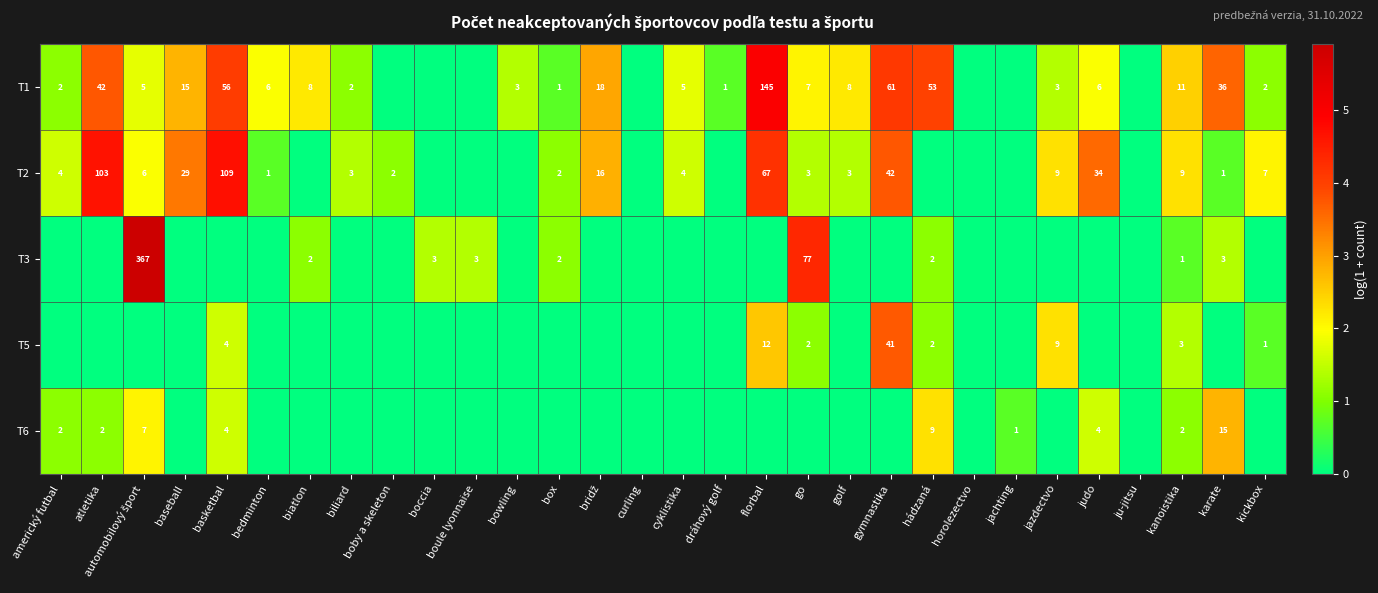

Between box and golf, which is larger?

golf